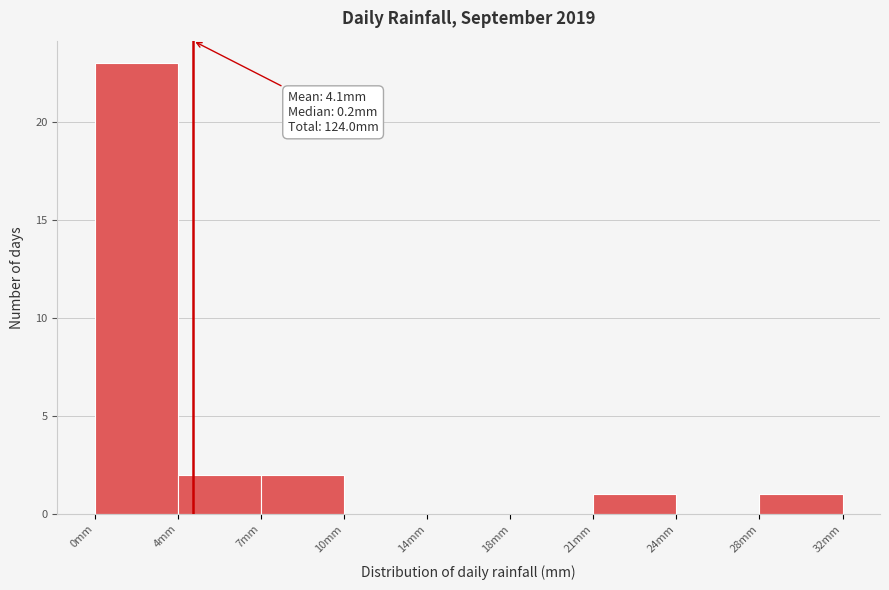

Reading left to right, extract all data points from this chart.

0mm=23	4mm=2	7mm=2	10mm=0	14mm=0	18mm=0	21mm=1	24mm=0	28mm=1